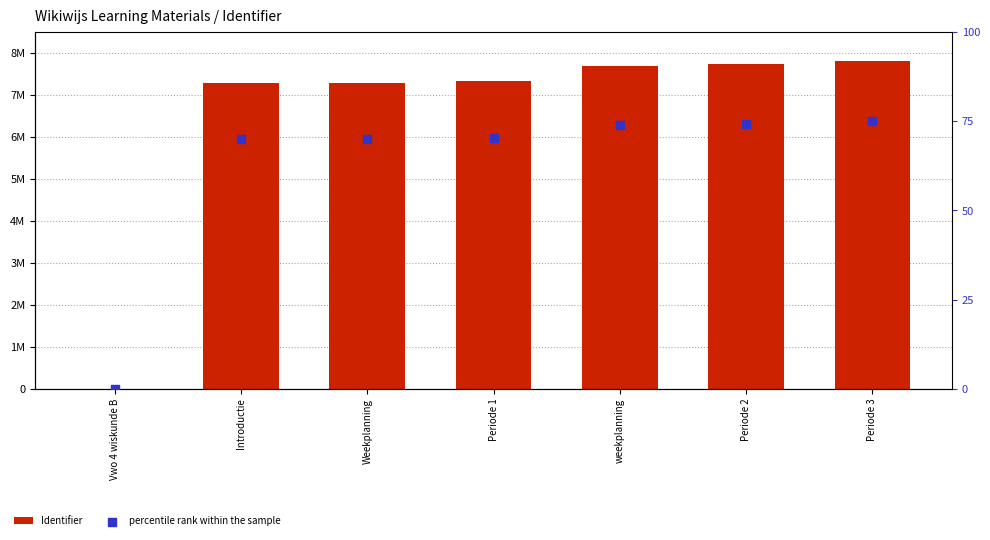

At how many categories does at least one series exceed 1754407?

6